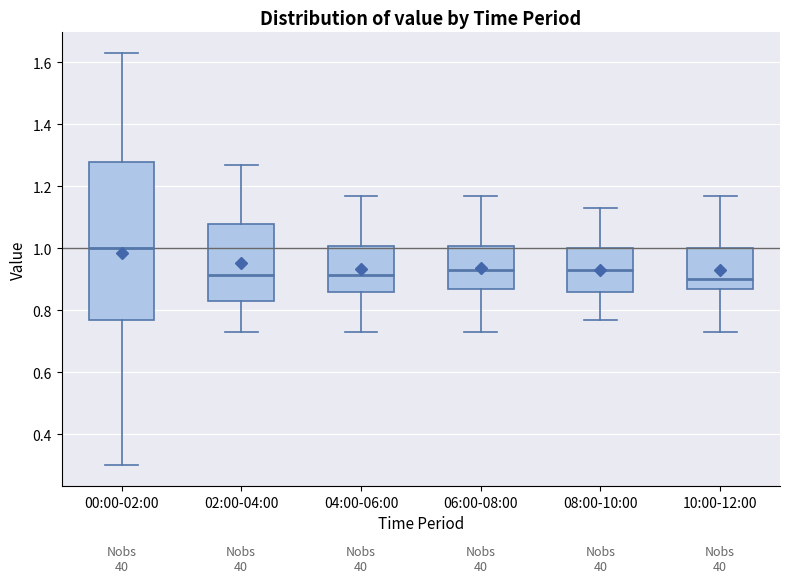

Reading left to right, transcribe this box plot: for each box, give where its median line is, the range the box spans, and where its two whiskers end, as read against the y-axis. The values are not printed on the chart, so give them approximately, as read against the axis.

00:00-02:00: median 1.00, box 0.78 to 1.28, whiskers 0.30 to 1.64
02:00-04:00: median 0.92, box 0.84 to 1.08, whiskers 0.74 to 1.28
04:00-06:00: median 0.92, box 0.86 to 1.00, whiskers 0.74 to 1.18
06:00-08:00: median 0.94, box 0.88 to 1.00, whiskers 0.74 to 1.18
08:00-10:00: median 0.94, box 0.86 to 1.00, whiskers 0.78 to 1.14
10:00-12:00: median 0.90, box 0.88 to 1.00, whiskers 0.74 to 1.18